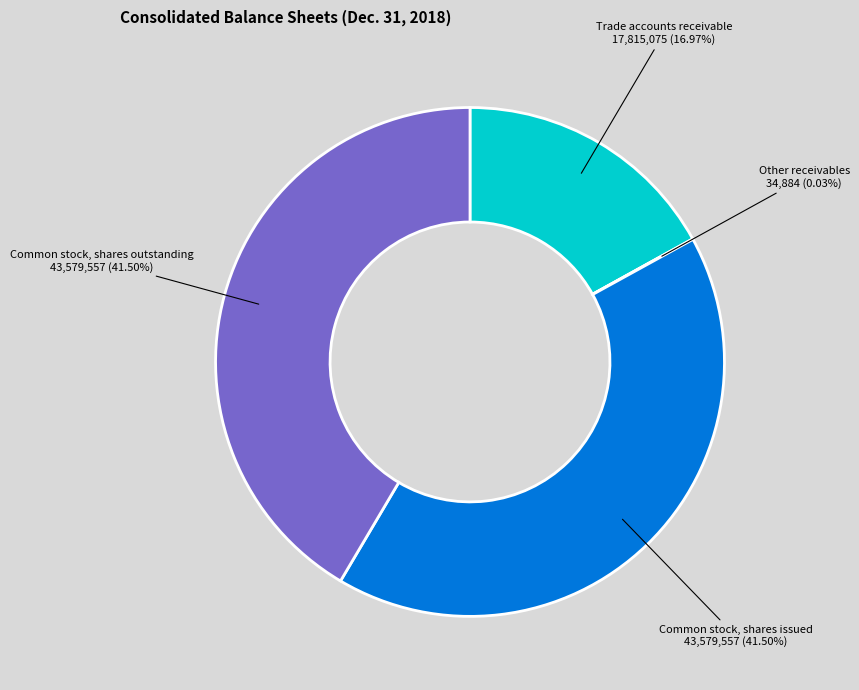

Do Common stock, shares issued and Trade accounts receivable together represent more than half of the pie?

Yes